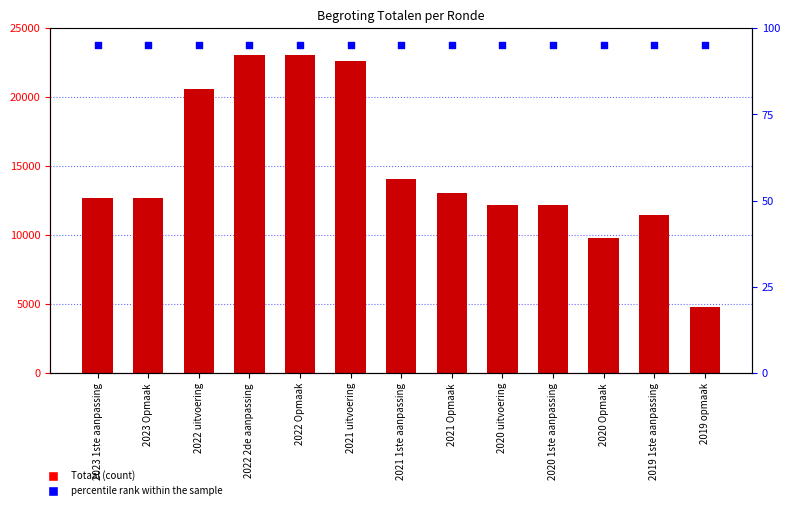

Which series has the largest Y range (max minus min)?

Totaal